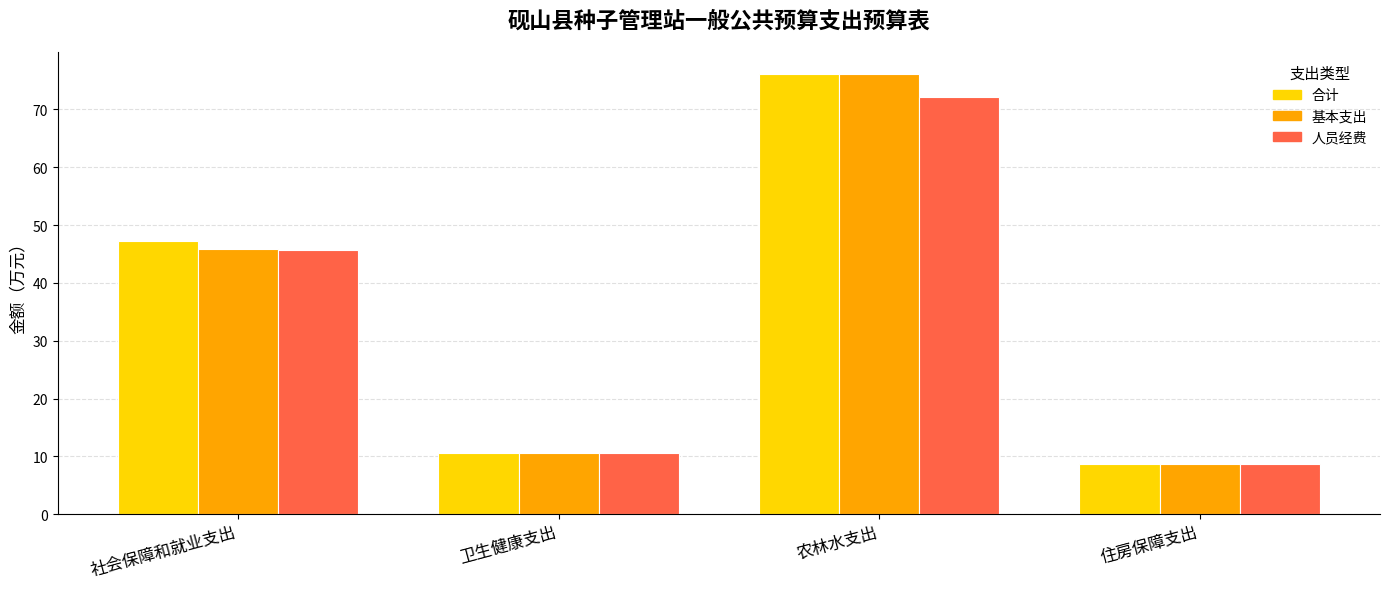

Count the number of categories in the chart.

4